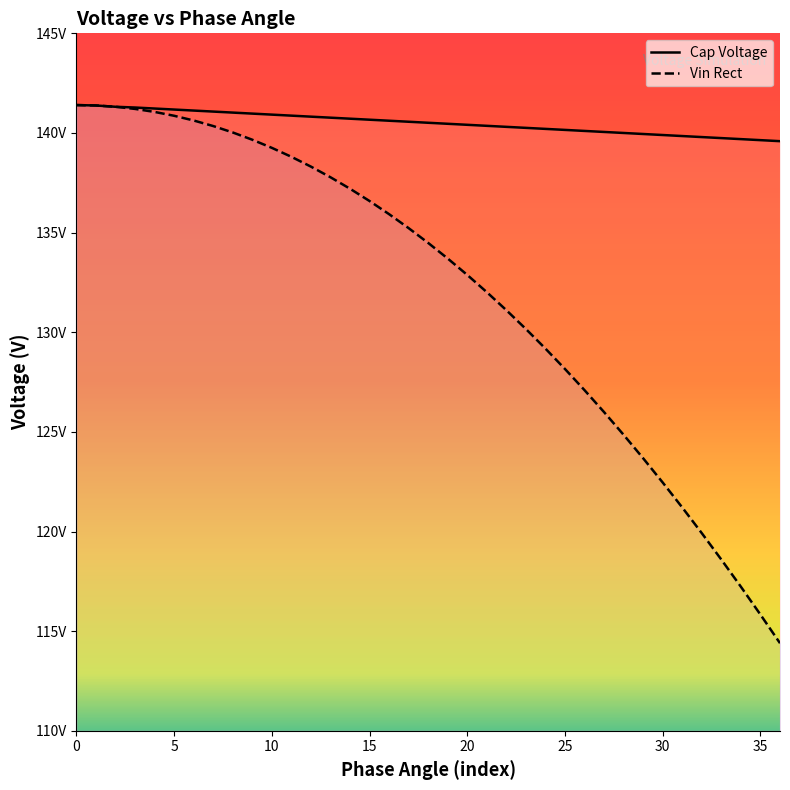

Read the Cap Voltage value at 35.

139.6